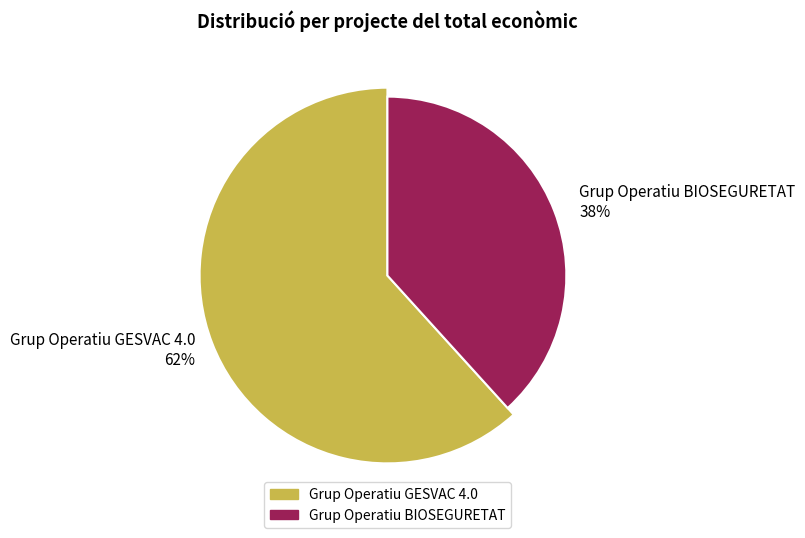

What percentage is the Grup Operatiu BIOSEGURETAT slice, to the nearest percent?

38%